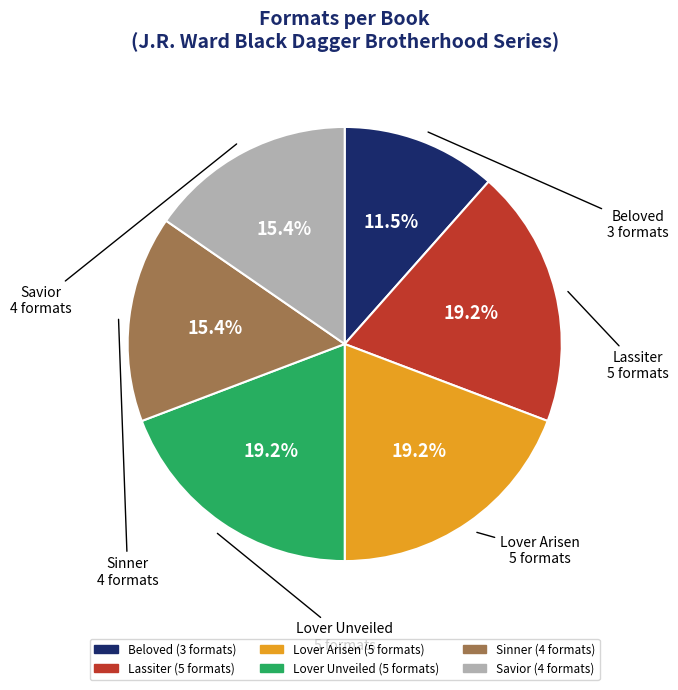

Do Savior and Lover Unveiled together represent more than half of the pie?

No